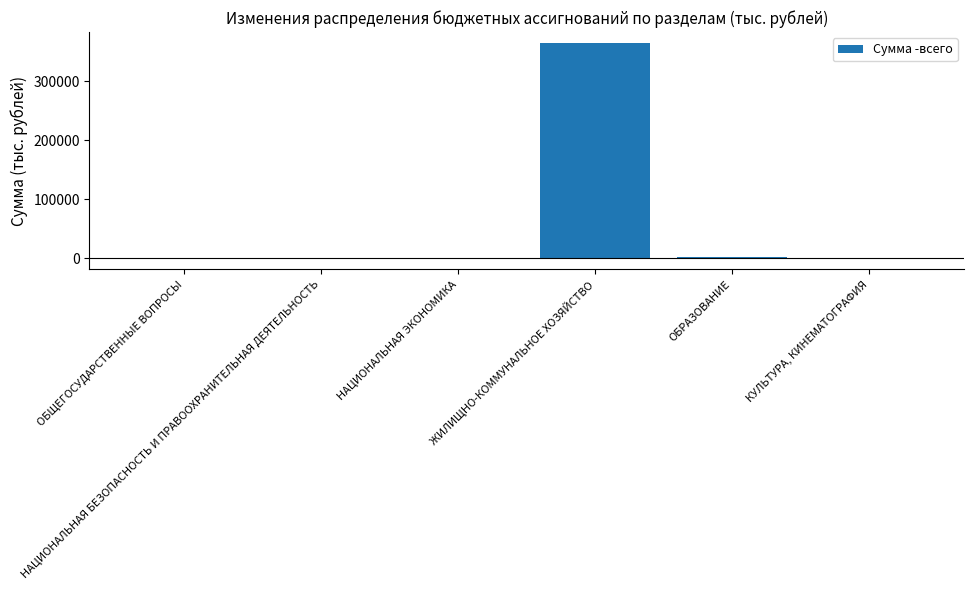

Between КУЛЬТУРА, КИНЕМАТОГРАФИЯ and ЖИЛИЩНО-КОММУНАЛЬНОЕ ХОЗЯЙСТВО, which is larger?

ЖИЛИЩНО-КОММУНАЛЬНОЕ ХОЗЯЙСТВО